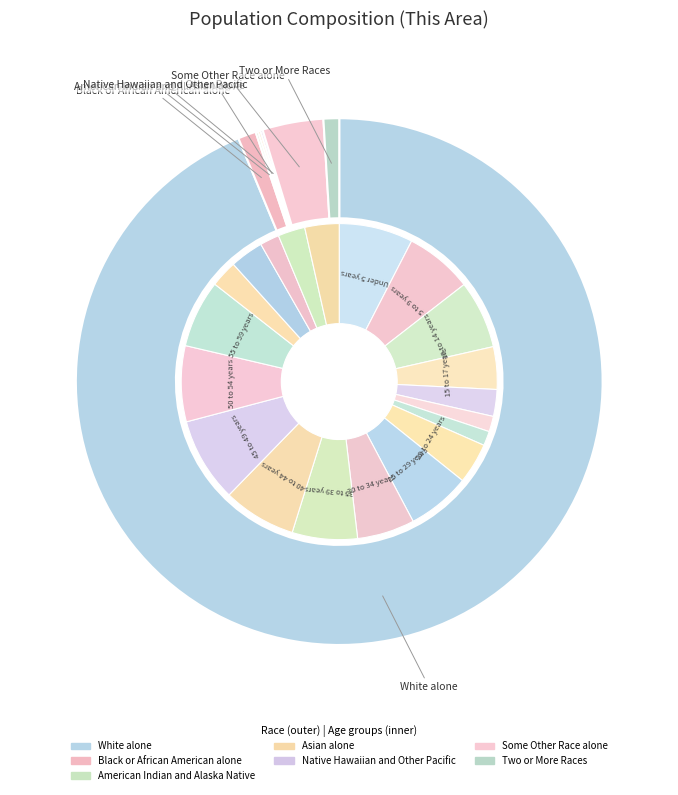

To the nearest percent, what is the difference between the White alone and Some Other Race alone slice percentages?

90%